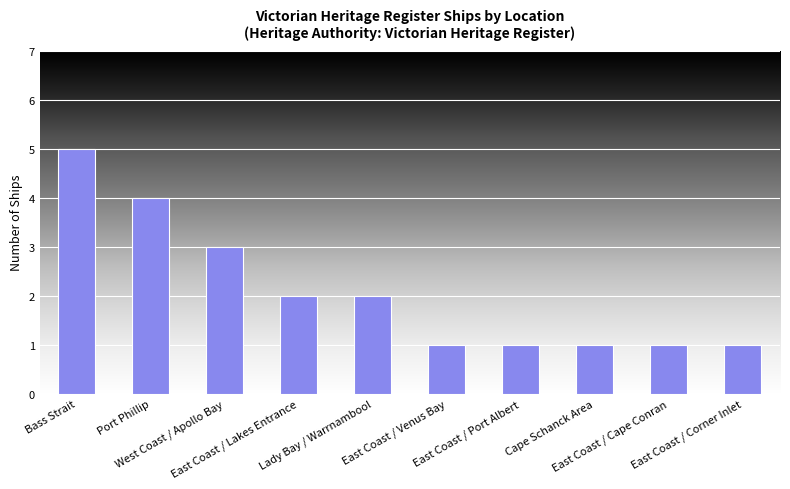

Approximately how many times larger is the value at Bass Strait compared to West Coast / Apollo Bay?

1.7